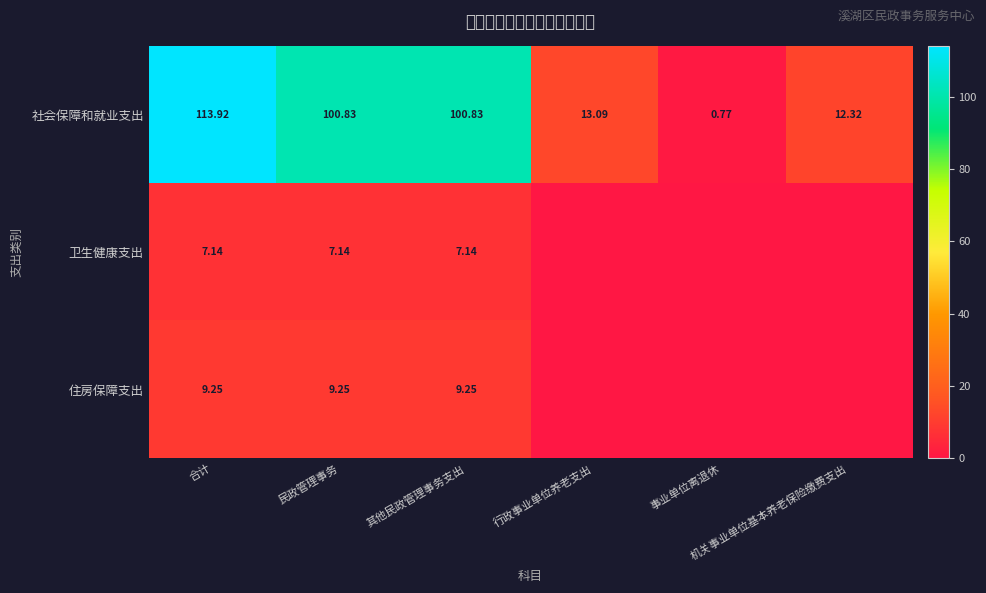

What is the spread (max minus min) of values at 事业单位离退休?

0.8